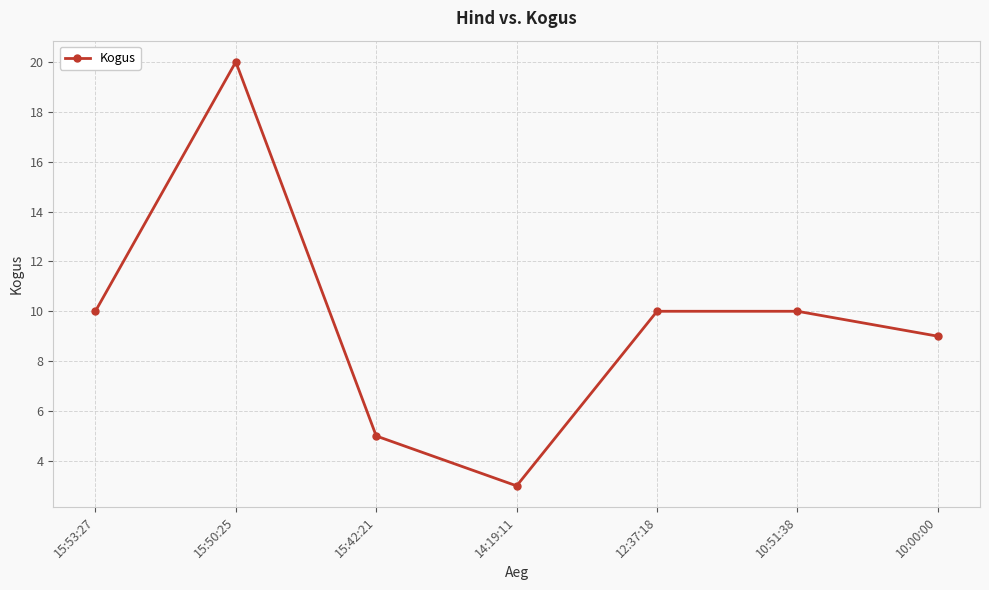

Where is the first local minimum?

14:19:11